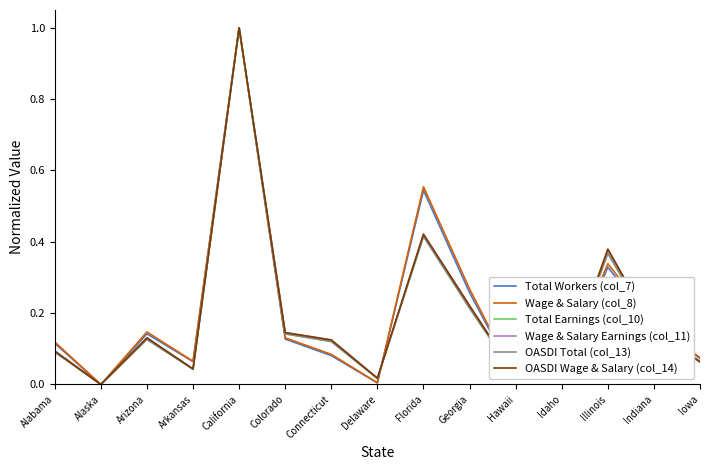

The value of OASDI Wage & Salary (col_14) at Connecticut is 0.1. True or false?

True